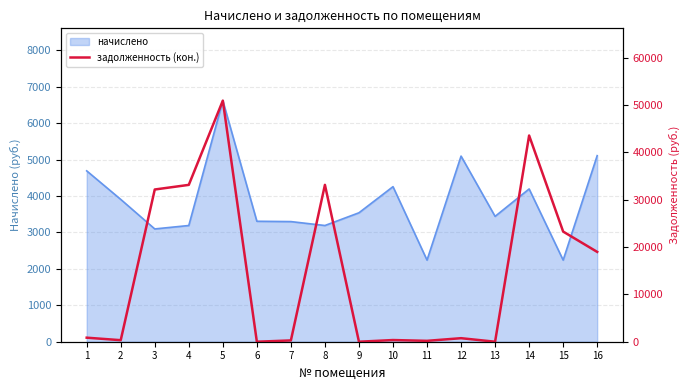

Which has a higher value, 9 or 5?

5